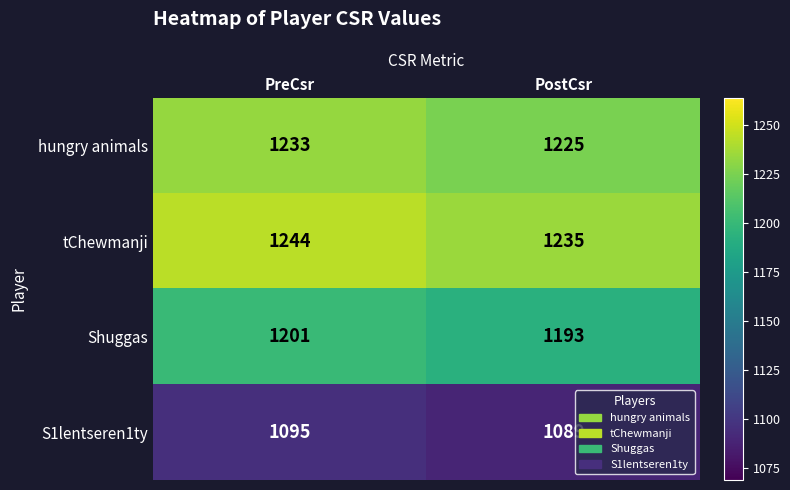

Read the Shuggas value at PreCsr.

1201